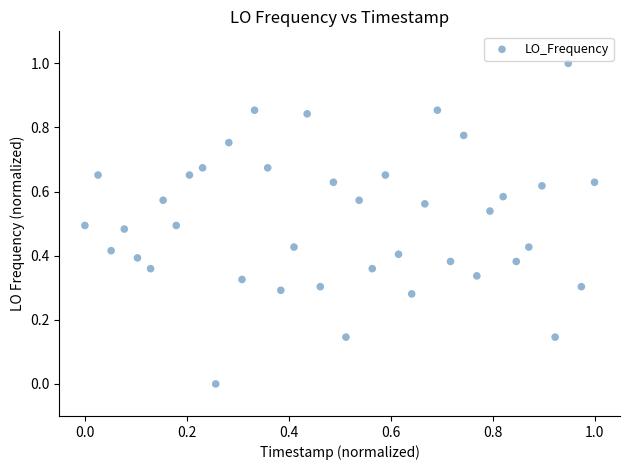

What is the range of Y values (max minus min)?

1.0